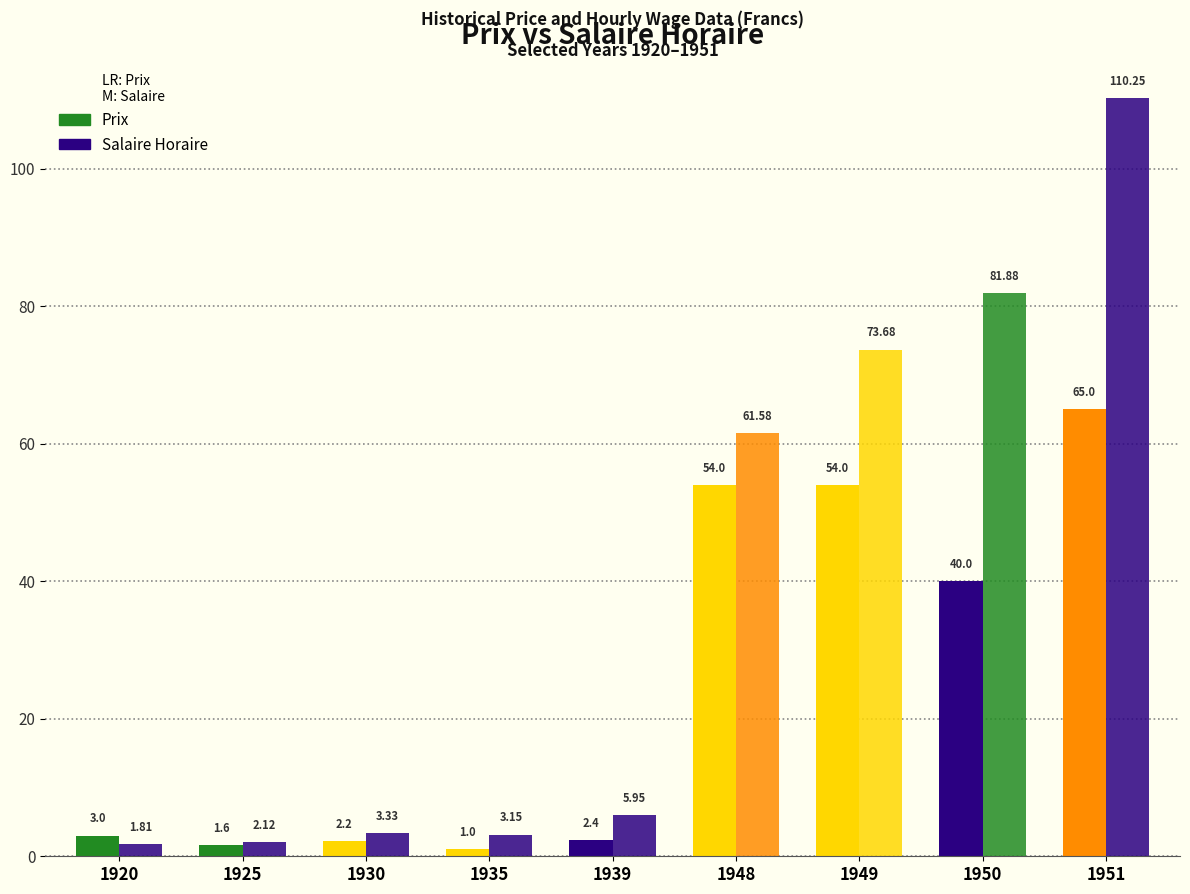

Does the chart contain any negative values?

No